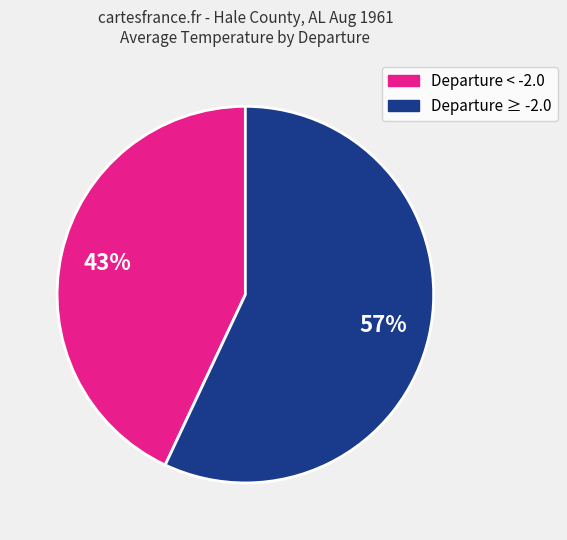

To the nearest percent, what is the difference between the largest and smallest slice percentages?

14%